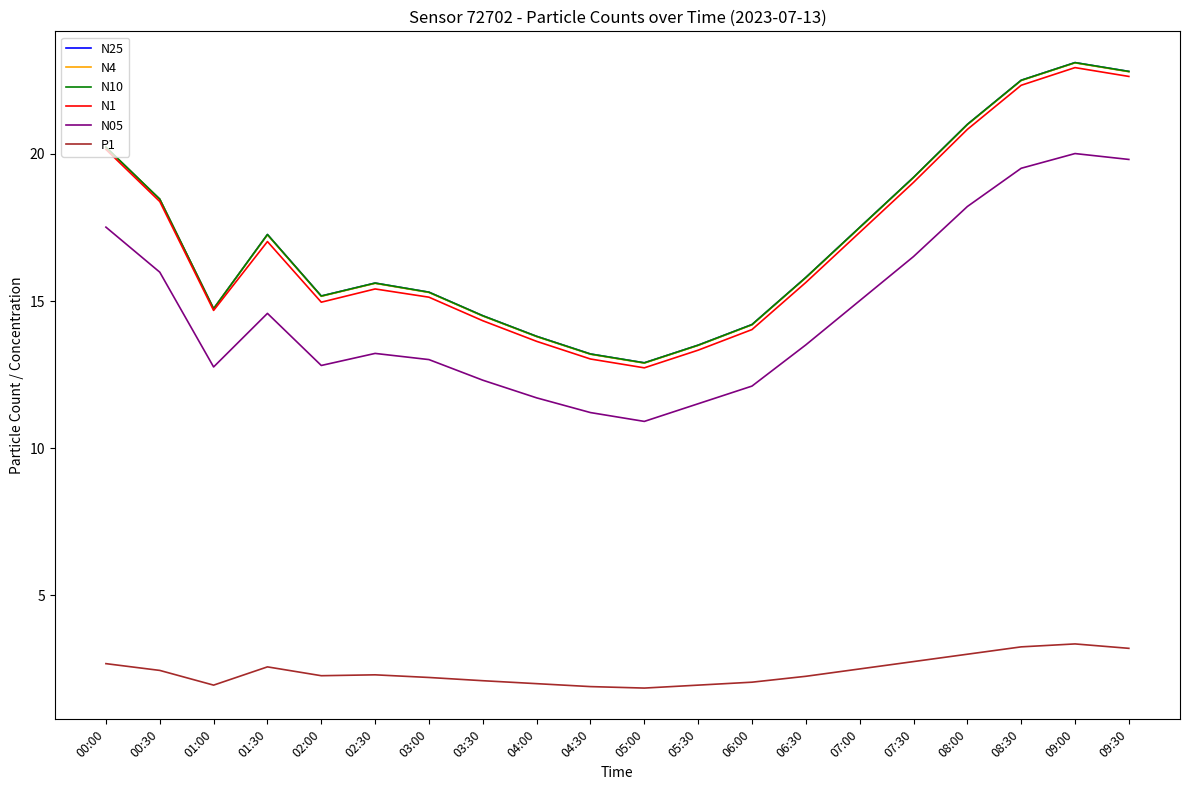

What are all the series names shown in the legend?

N25, N4, N10, N1, N05, P1